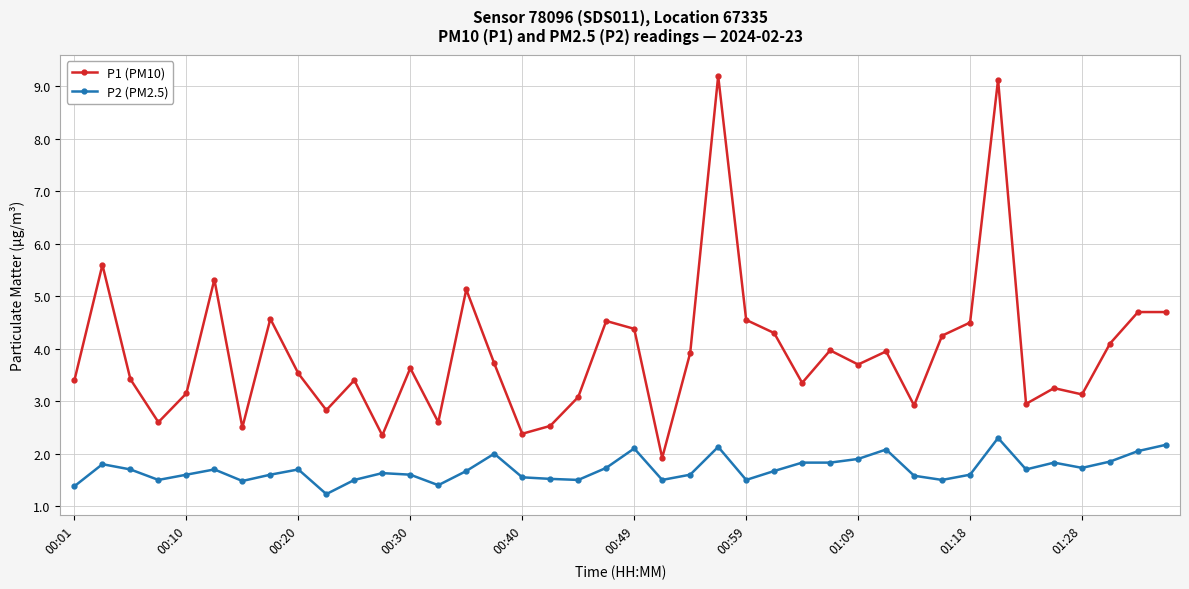

How many categories are shown in the chart?

40